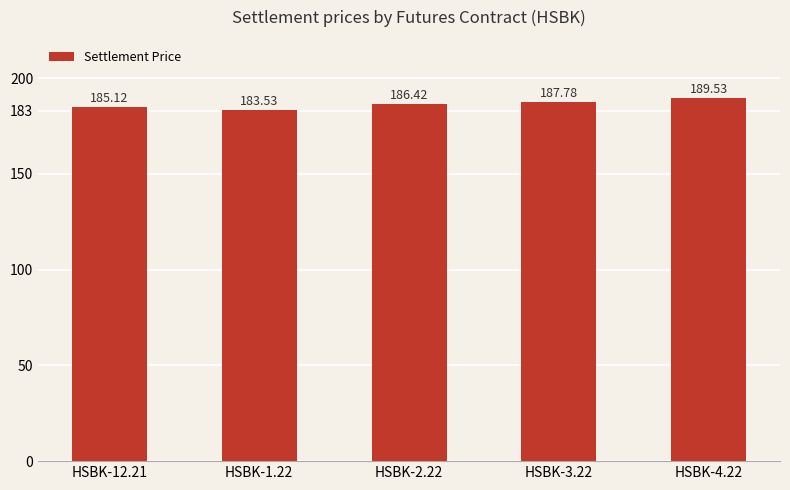

Are the bars horizontal?

No